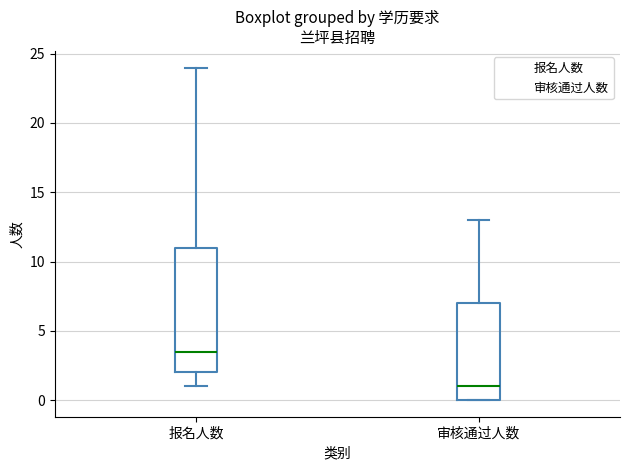

Reading left to right, read every box against the y-axis: the position of its median line, the range the box covers, and the ends of its whiskers. The values are not printed on the chart, so give them approximately, as read against the axis.

报名人数: median 3.5, box 2.0 to 11.0, whiskers 1.0 to 24.0
审核通过人数: median 1.0, box 0.0 to 7.0, whiskers 0.0 to 13.0